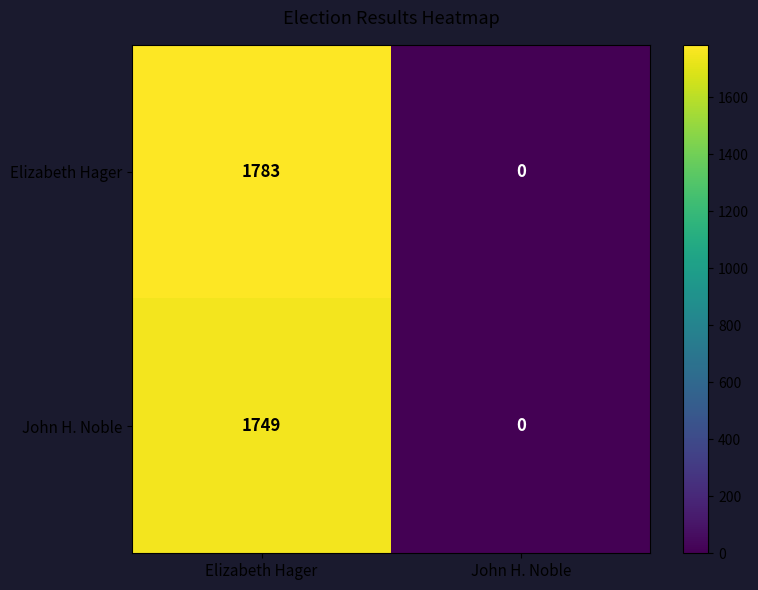

The John H. Noble series shows 0 at John H. Noble. True or false?

True